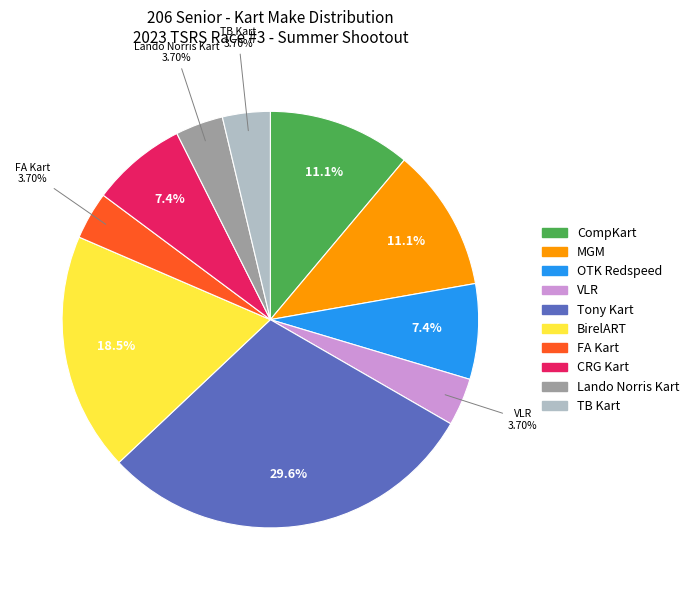

How many slices are in this pie chart?

10